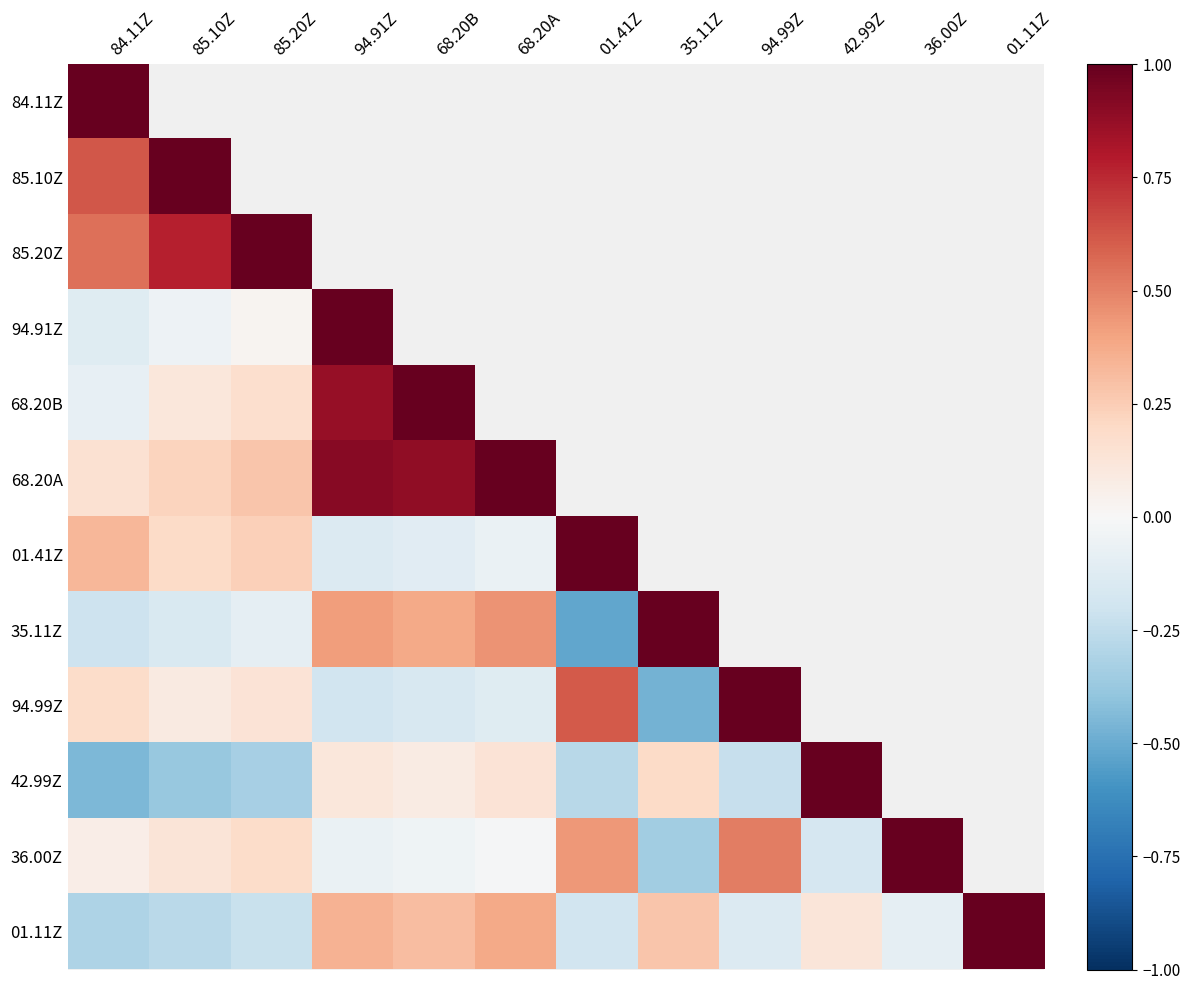

Which category has the lowest value in the 94.91Z series?

84.11Z